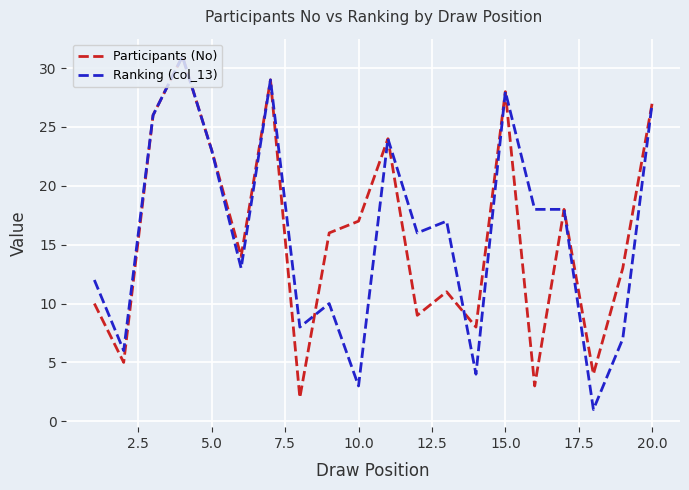

How many lines are shown in the chart?

2